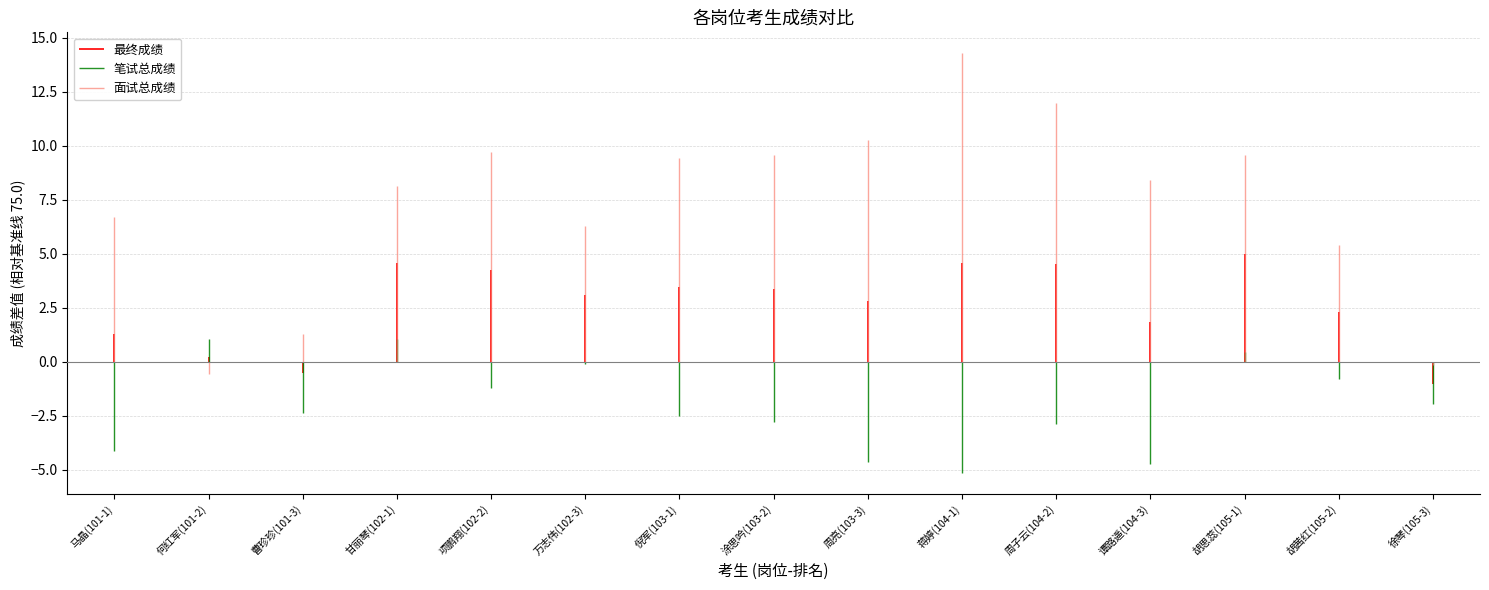

What is the difference between the highest and lowest values at 何红军(101-2)?

1.6